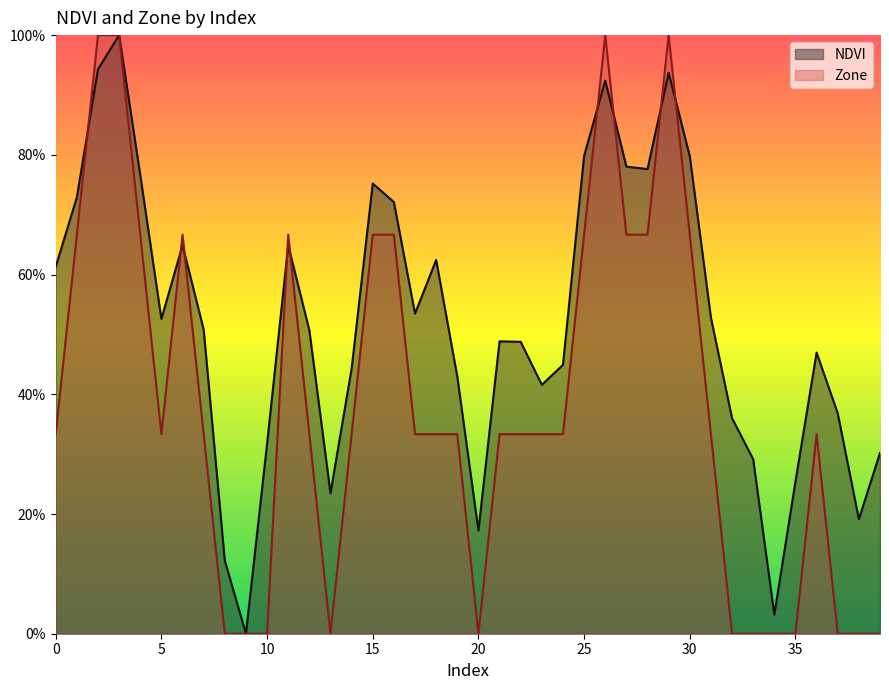

Where is NDVI nearest to the value 0?

9